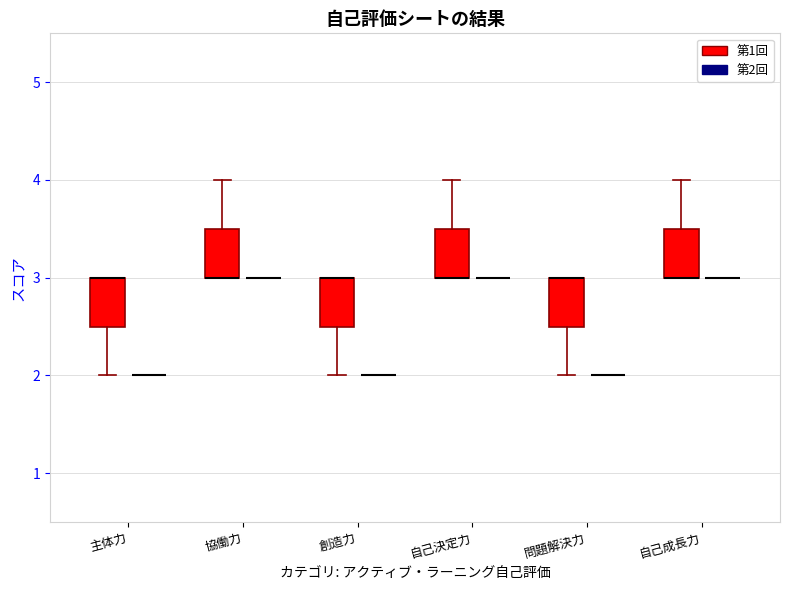

Reading left to right, read every box against the y-axis: the position of its median line, the range the box covers, and the ends of its whiskers. The values are not printed on the chart, so give them approximately, as read against the axis.

主体力 (第1回): median 3.0 (drawn on the box's upper edge), box 2.5 to 3.0, whiskers 2.0 to 3.0
主体力 (第2回): box collapsed to a line at 2.0, whiskers 2.0 to 2.0
協働力 (第1回): median 3.0 (drawn on the box's lower edge), box 3.0 to 3.5, whiskers 3.0 to 4.0
協働力 (第2回): box collapsed to a line at 3.0, whiskers 3.0 to 3.0
創造力 (第1回): median 3.0 (drawn on the box's upper edge), box 2.5 to 3.0, whiskers 2.0 to 3.0
創造力 (第2回): box collapsed to a line at 2.0, whiskers 2.0 to 2.0
自己決定力 (第1回): median 3.0 (drawn on the box's lower edge), box 3.0 to 3.5, whiskers 3.0 to 4.0
自己決定力 (第2回): box collapsed to a line at 3.0, whiskers 3.0 to 3.0
問題解決力 (第1回): median 3.0 (drawn on the box's upper edge), box 2.5 to 3.0, whiskers 2.0 to 3.0
問題解決力 (第2回): box collapsed to a line at 2.0, whiskers 2.0 to 2.0
自己成長力 (第1回): median 3.0 (drawn on the box's lower edge), box 3.0 to 3.5, whiskers 3.0 to 4.0
自己成長力 (第2回): box collapsed to a line at 3.0, whiskers 3.0 to 3.0